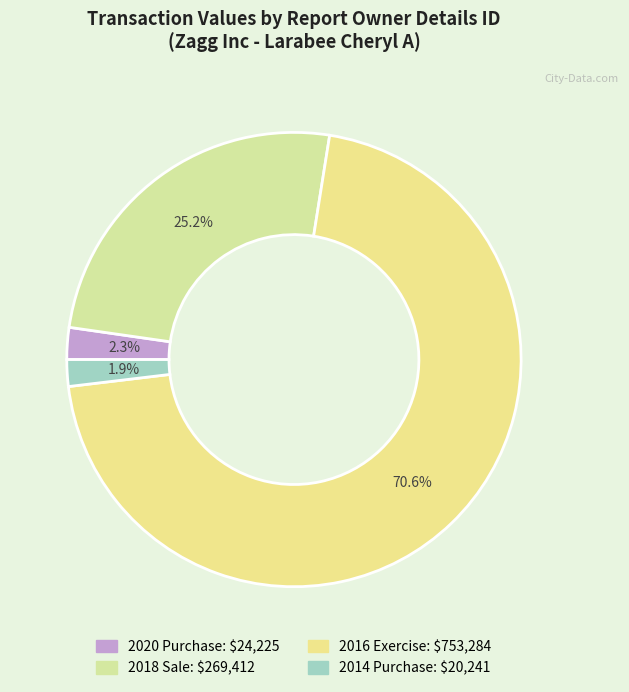

Is there any slice that represents more than half of the pie?

Yes